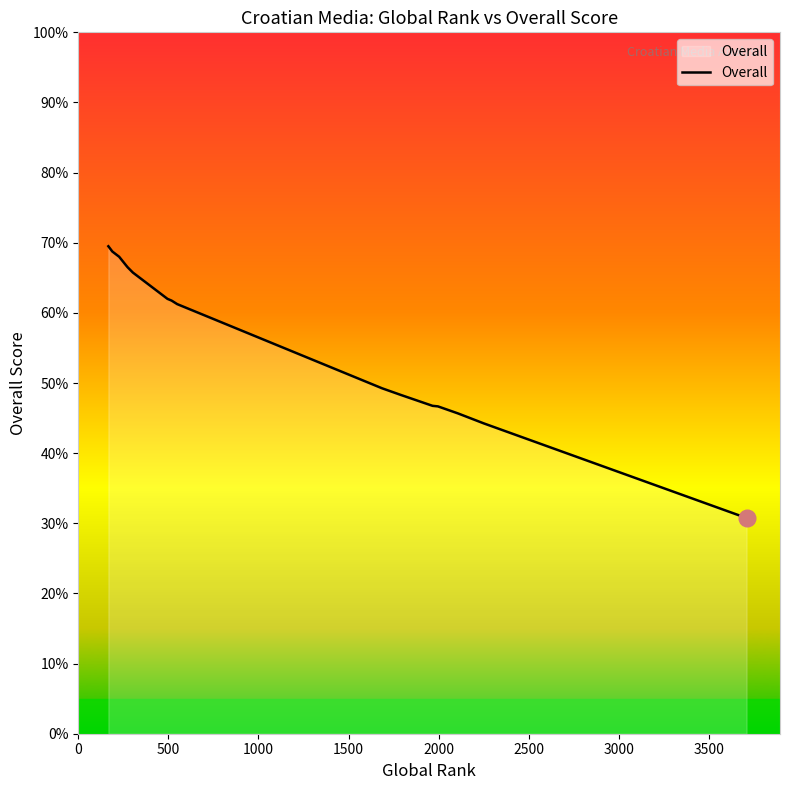

What is the minimum value shown in the chart?

30.8